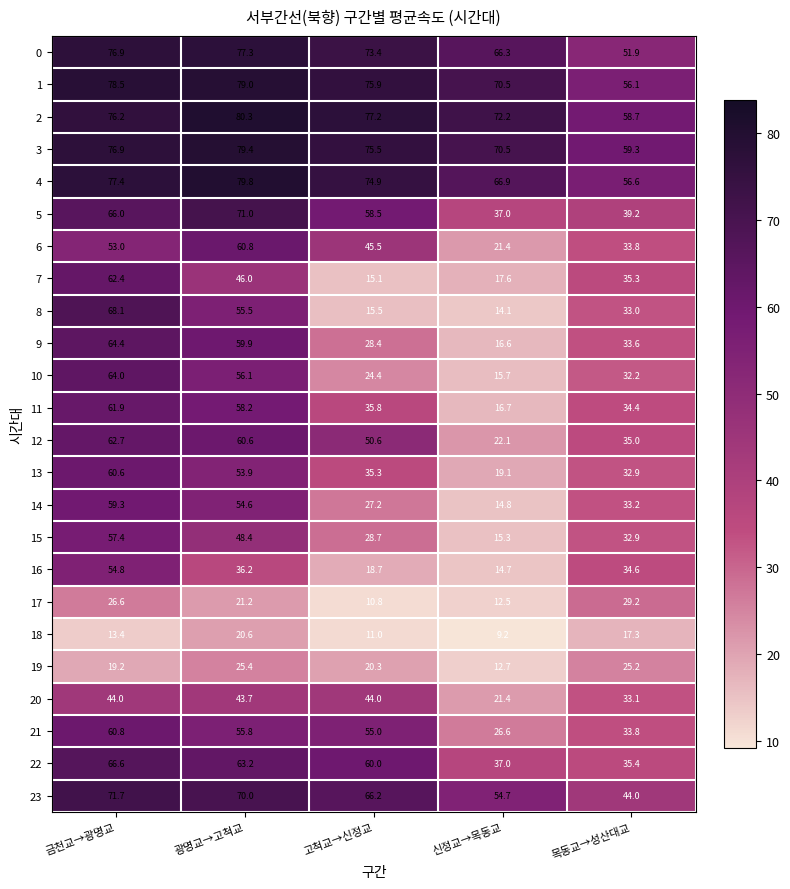

The 12 series shows 60.2 at 목동교→성산대교. True or false?

False